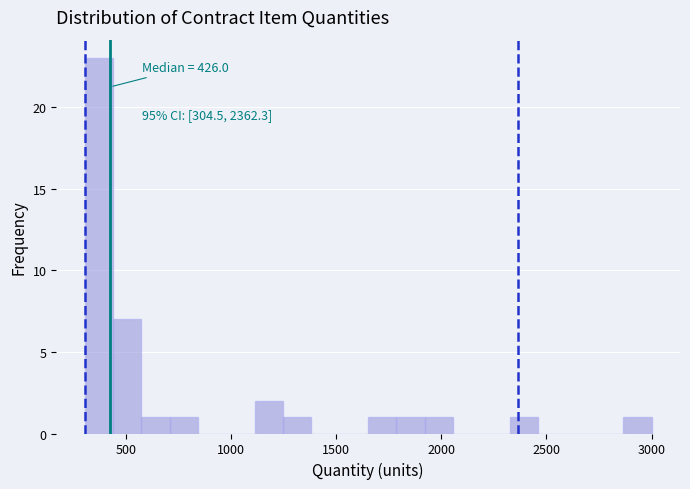

Read against the x-axis, roughly where is the centre of the tallest bar?

350